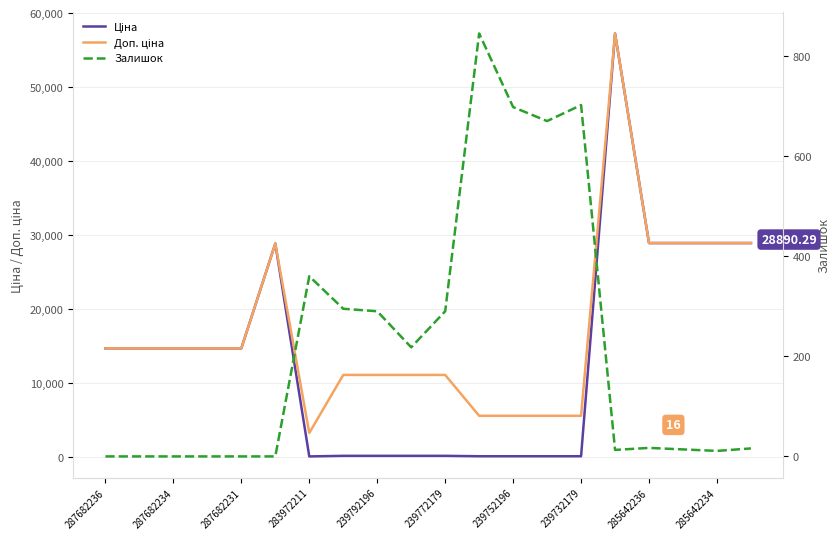

What is the difference between the maximum and minimum values in the Доп. ціна series?

54030.5